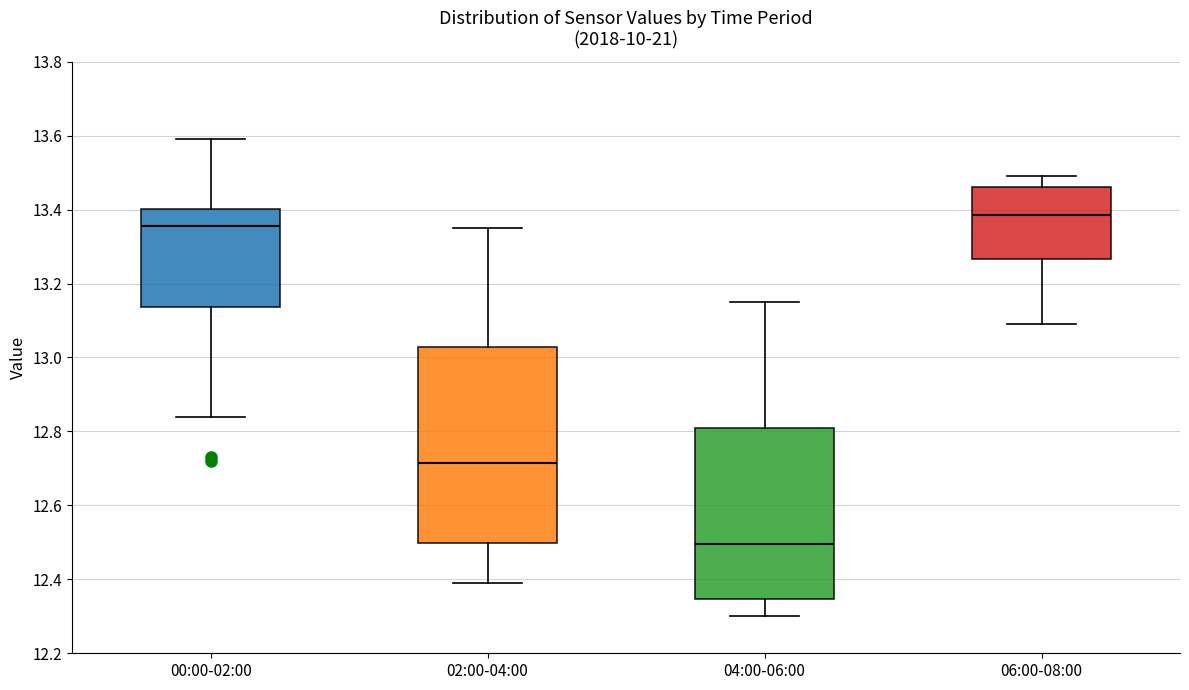

Which box's median line is the lowest?

04:00-06:00